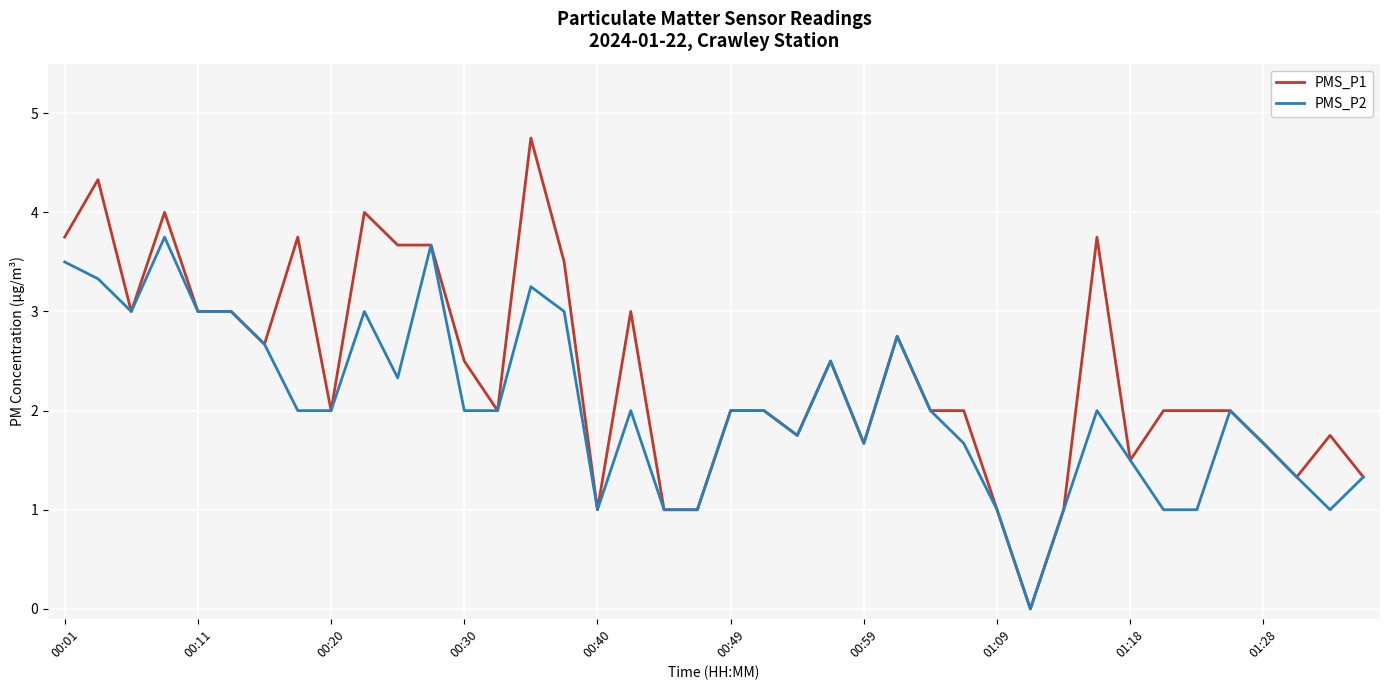

What is the greatest value displayed?

4.8